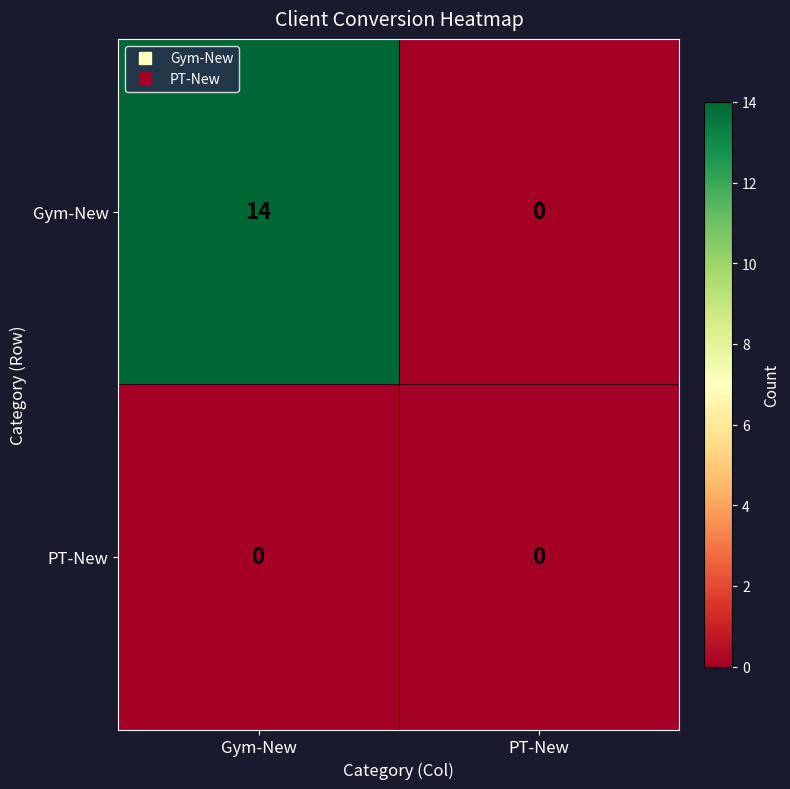

Reading left to right, list all the values displayed in this chart.

Gym-New: Gym-New=14	PT-New=0
PT-New: Gym-New=0	PT-New=0